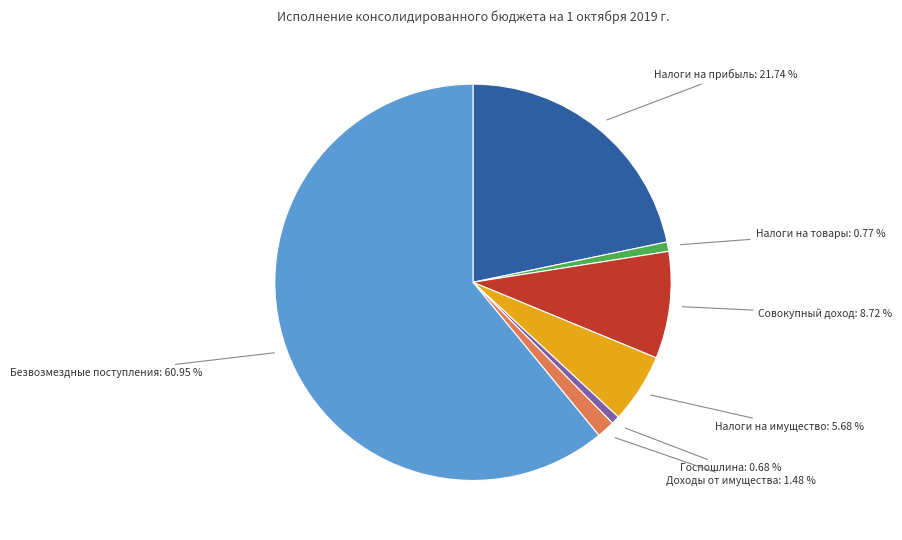

Approximately how many times larger is the value at Налоги на прибыль compared to Госпошлина?

32.1